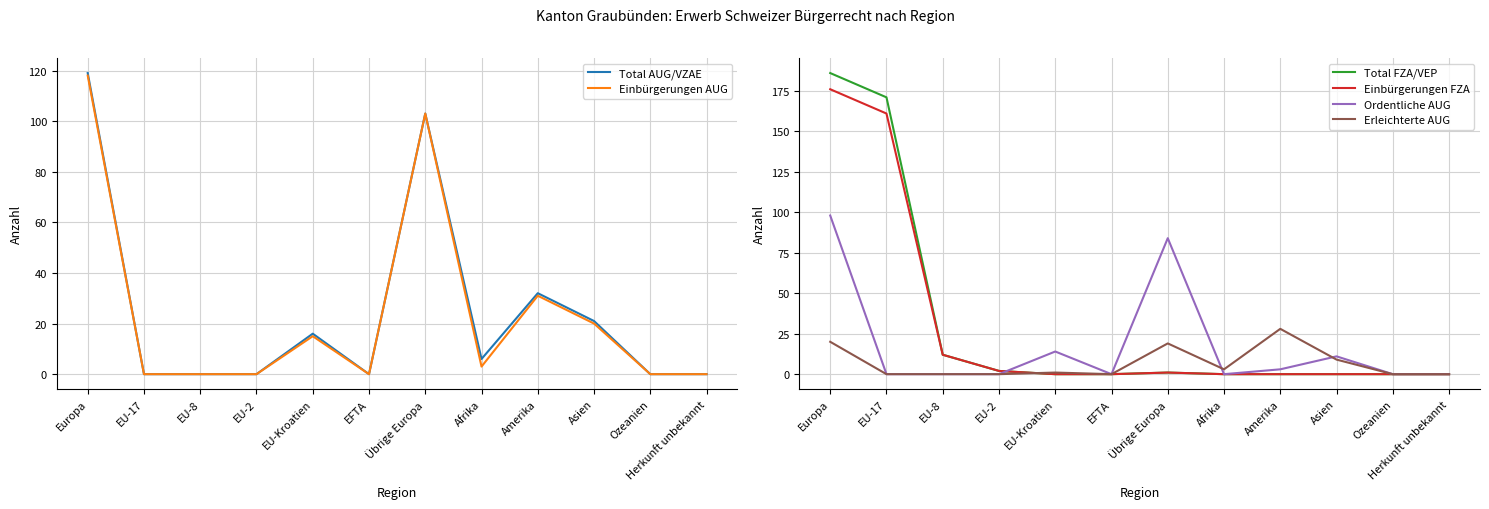

What is the label of the 4th point from the right?

Amerika